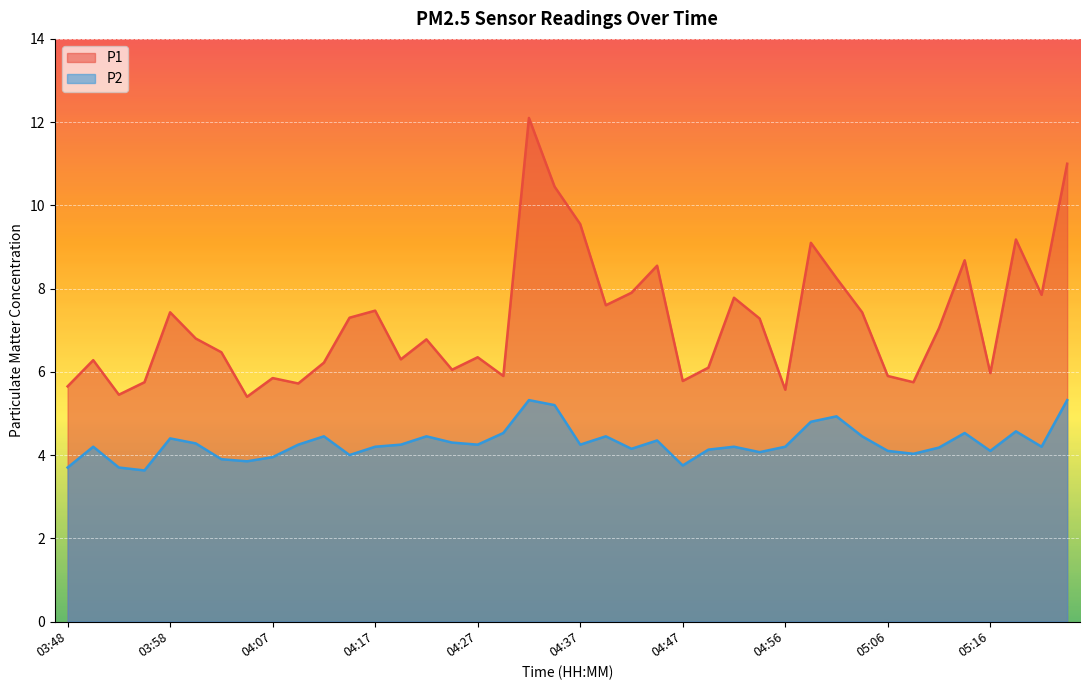

What is the average value of the P1 series?

7.2